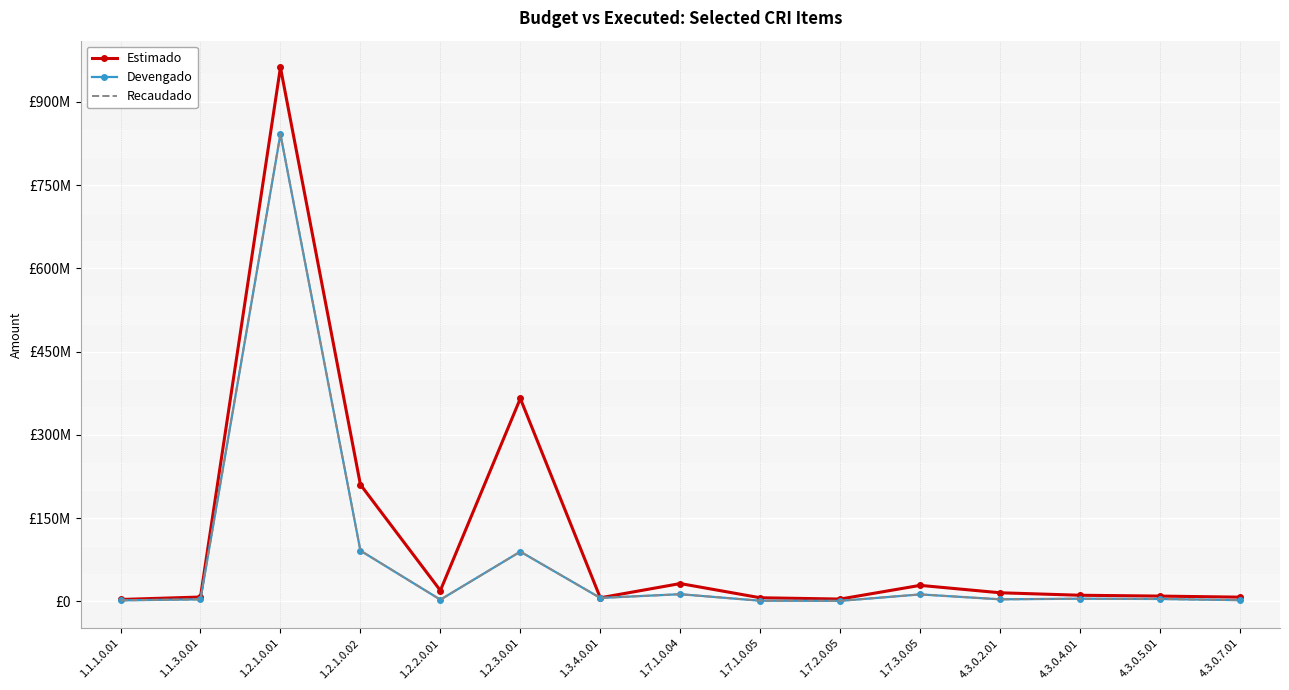

Which series changed the most between 1.7.3.0.05 and 4.3.0.2.01?

Estimado